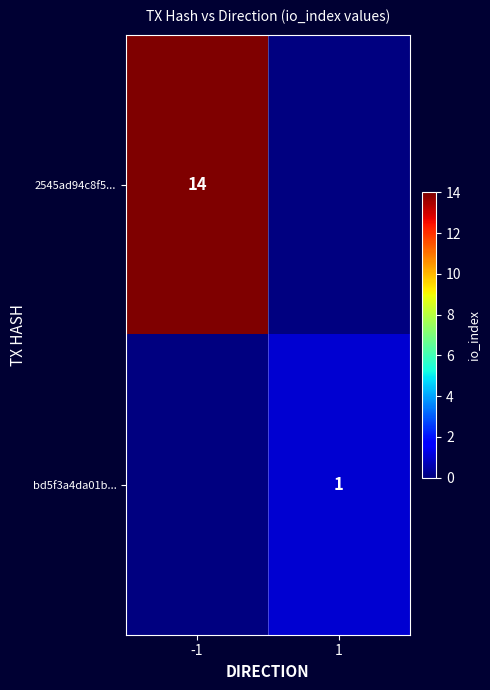

The bd5f3a4da01b... series shows 1 at 1. True or false?

True